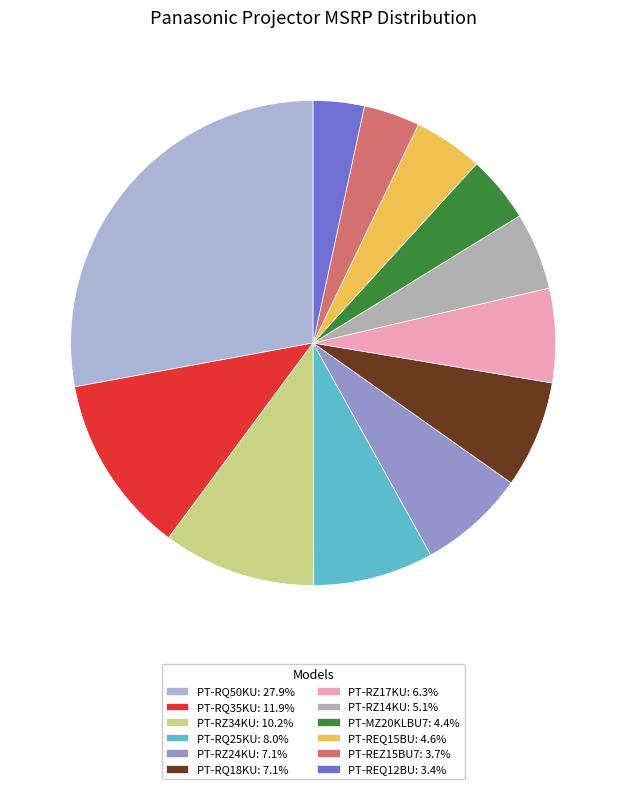

Which has a higher value, PT-REQ12BU or PT-RZ17KU?

PT-RZ17KU